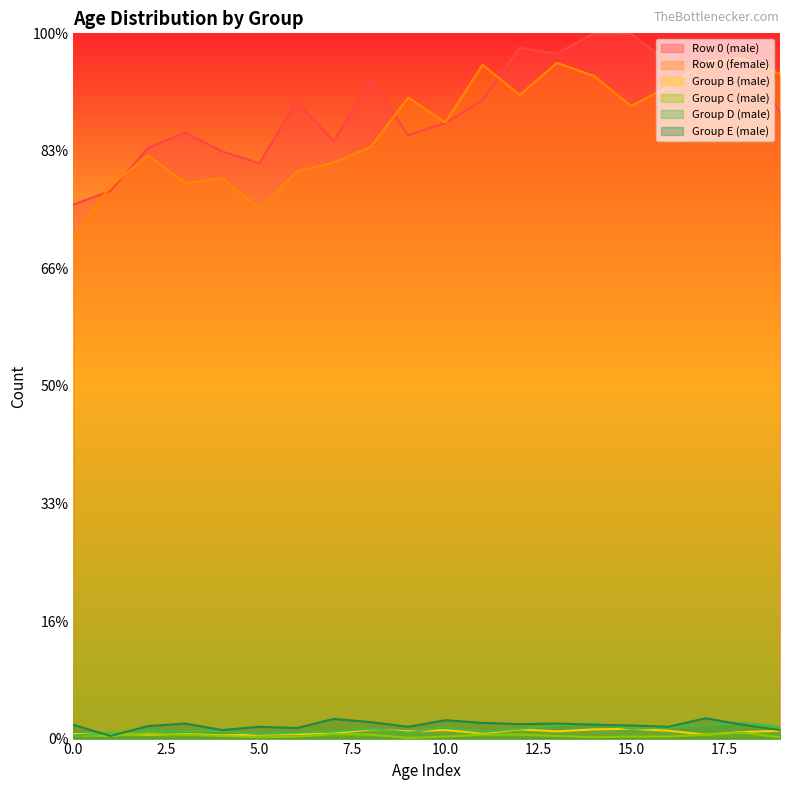

Reading left to right, extract all data points from this chart.

Row 0 (male): 0=908.7	1=932.1	2=1004.7	3=1031.4	4=999.1	5=979.0	6=1083.9	7=1016.9	8=1119.6	9=1027.0	10=1047.1	11=1086.1	12=1175.4	13=1165.4	14=1200.0	15=1198.9	16=1150.9	17=1115.2	18=1149.8	19=1066.0
Row 0 (female): 0=854.0	1=939.9	2=992.4	3=945.5	4=953.3	5=902.0	6=964.5	7=980.1	8=1006.9	9=1090.6	10=1048.2	11=1146.4	12=1095.1	13=1149.8	14=1127.4	15=1076.1	16=1109.6	17=1152.0	18=1157.6	19=1130.8
Group B (male): 0=7.8	1=7.8	2=6.7	3=7.8	4=5.6	5=6.7	6=7.8	7=8.9	8=15.6	9=12.3	10=14.5	11=8.9	12=15.6	13=12.3	14=15.6	15=16.7	16=13.4	17=6.7	18=11.2	19=13.4
Group C (male): 0=5.6	1=4.5	2=8.9	3=6.7	4=4.5	5=2.2	6=3.3	7=7.8	8=6.7	9=1.1	10=3.3	11=6.7	12=6.7	13=4.5	14=2.2	15=3.3	16=3.3	17=6.7	18=10.0	19=2.2
Group D (male): 0=5.6	1=8.9	2=13.4	3=12.3	4=12.3	5=7.8	6=10.0	7=12.3	8=16.7	9=10.0	10=20.1	11=11.2	12=16.7	13=22.3	14=25.7	15=16.7	16=19.0	17=22.3	18=26.8	19=20.1
Group E (male): 0=23.4	1=4.5	2=21.2	3=25.7	4=14.5	5=20.1	6=17.9	7=33.5	8=27.9	9=20.1	10=31.3	11=26.8	12=24.6	13=25.7	14=23.4	15=22.3	16=20.1	17=34.6	18=23.4	19=14.5